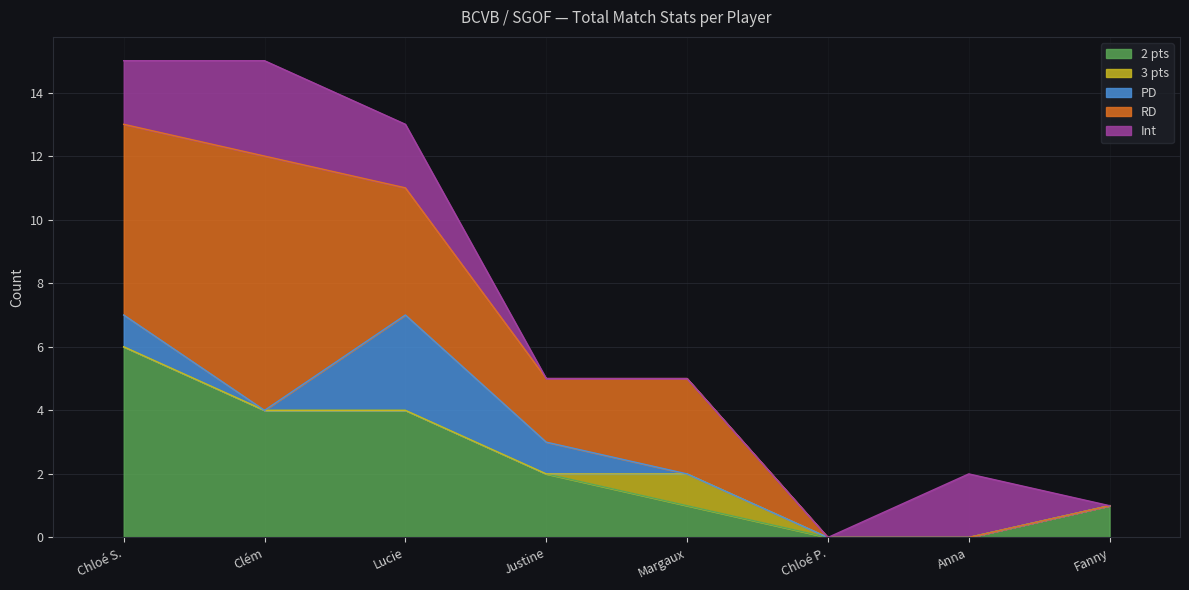

What is the total value across all series at Fanny?

1